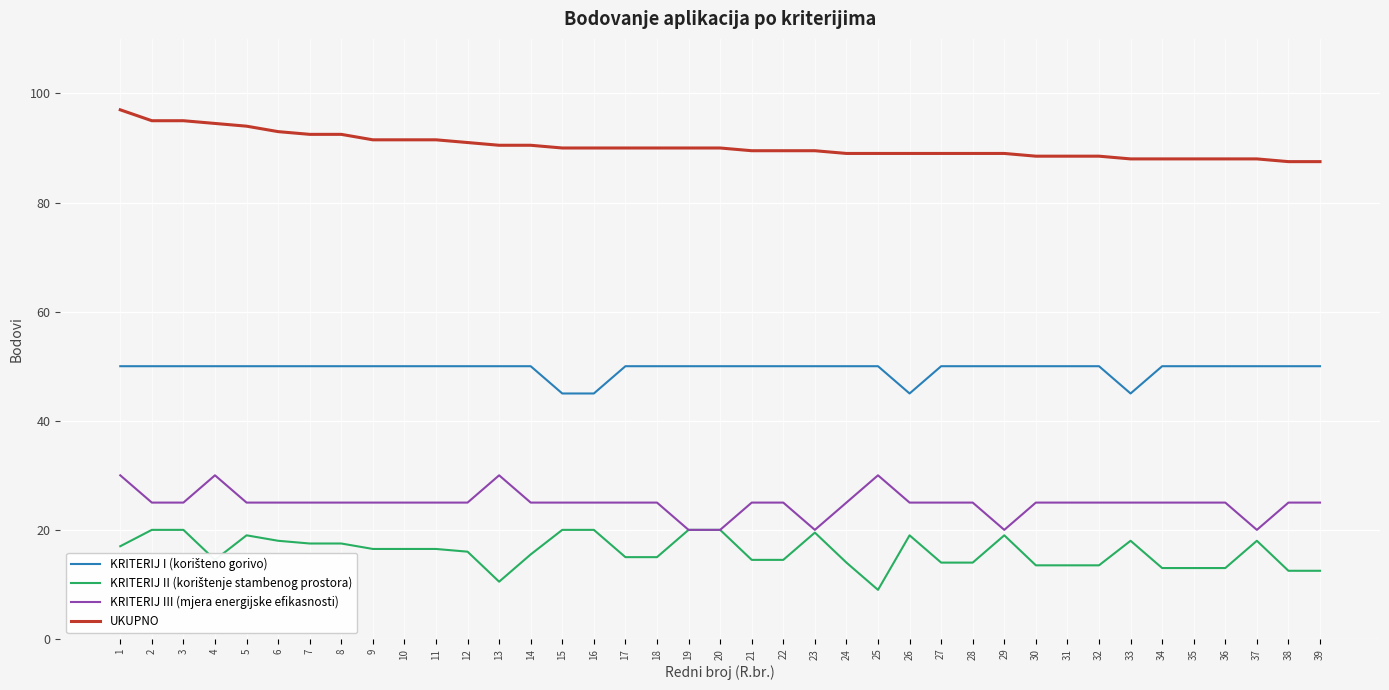

What is the smallest value displayed?

9.0